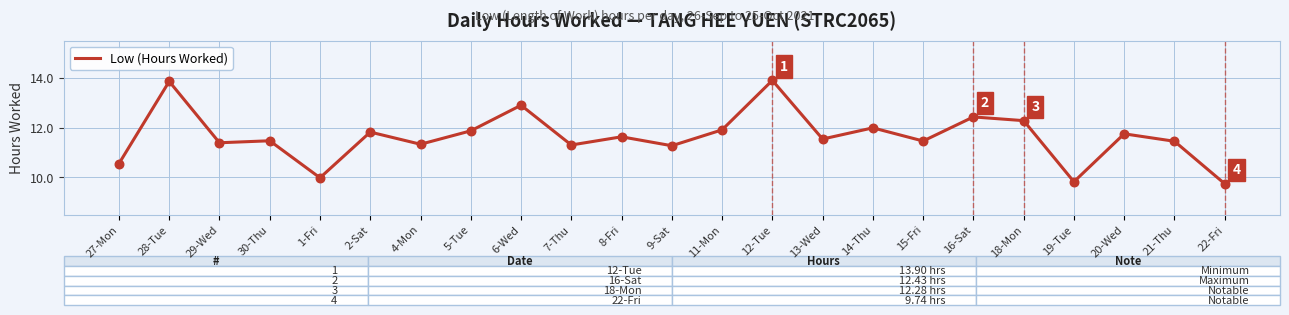

Which has a higher value, 28-Tue or 6-Wed?

28-Tue